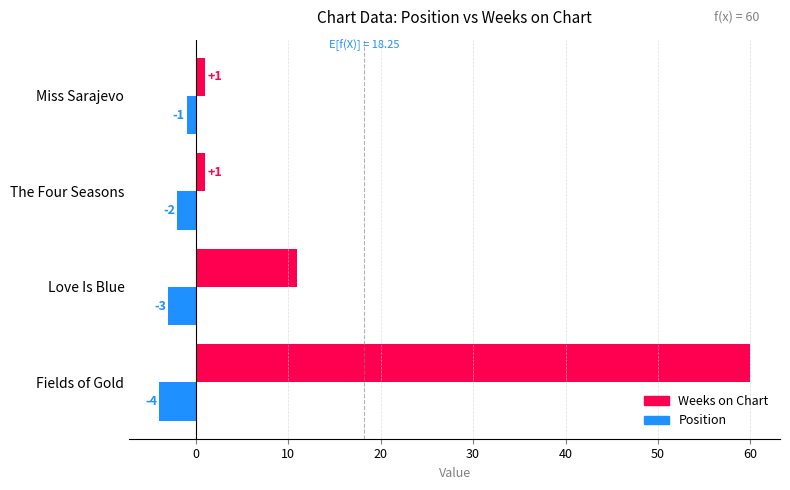

At which category is the sum across all series the highest?

Fields of Gold